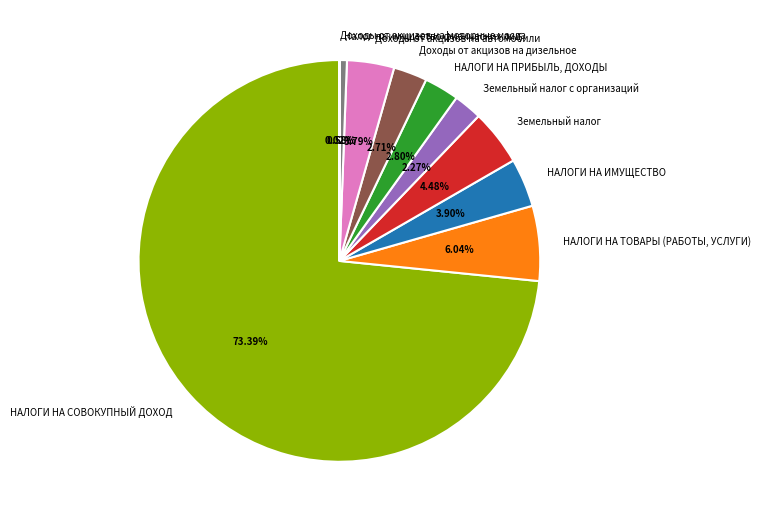

Does НАЛОГИ НА СОВОКУПНЫЙ ДОХОД account for over 50% of the chart?

Yes